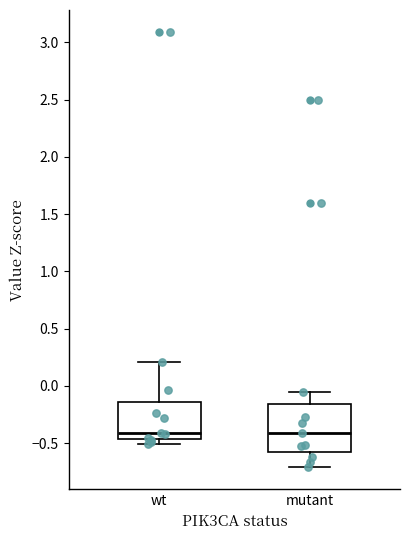

Where does the median line of the box for wt sit on the y-axis? The values are not printed on the chart, so give them approximately, as read against the axis.

-0.40